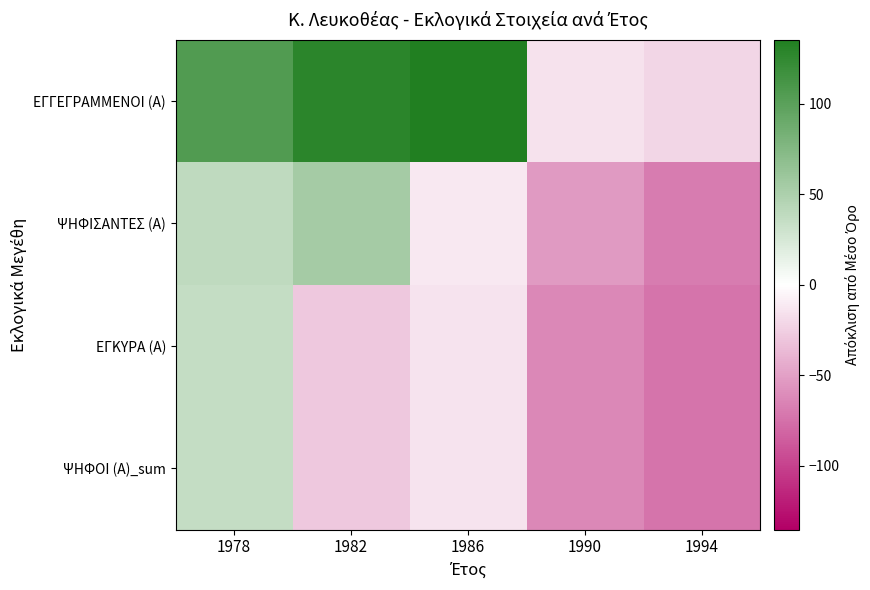

Which has a higher value, 1978 or 1982?

1982